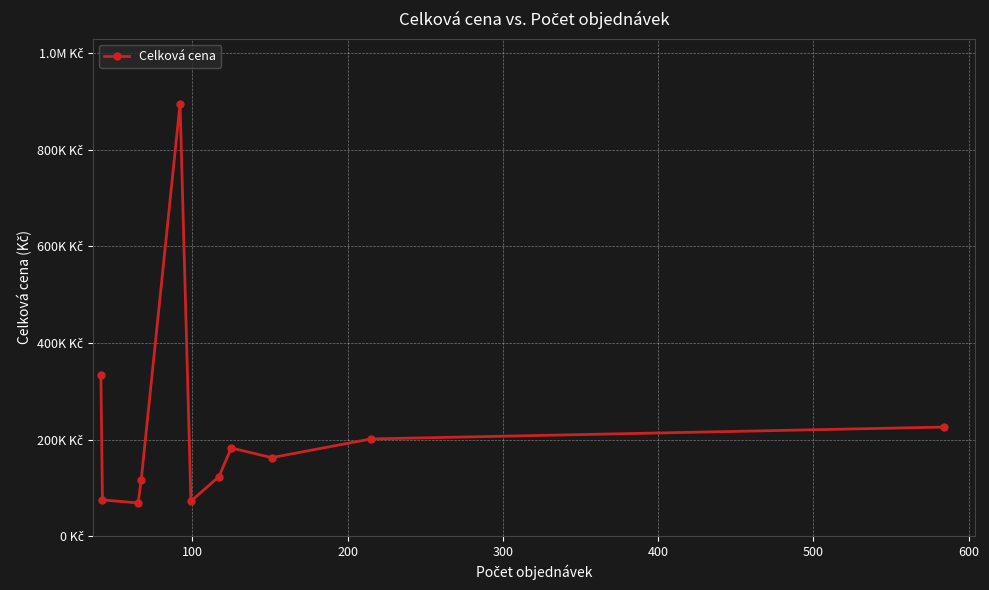

Is this an area chart (filled region under the line)?

No